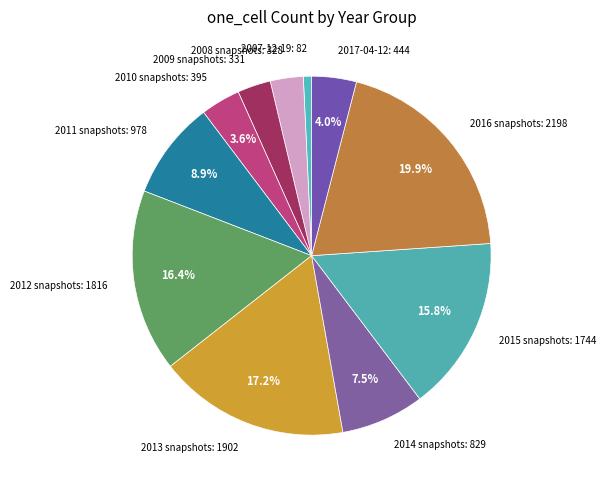

To the nearest percent, what is the average slice percentage?

9%